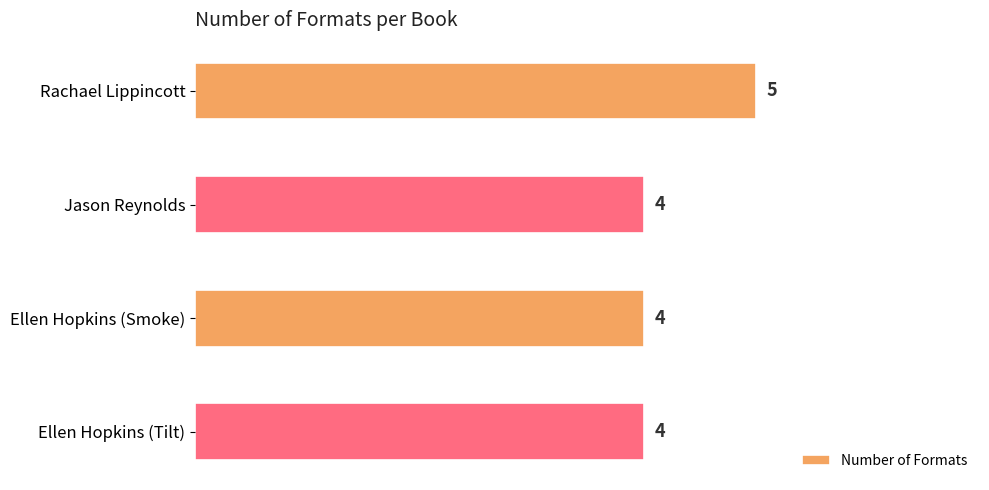

Reading top to bottom, list all the values displayed in this chart.

Rachael Lippincott=5	Jason Reynolds=4	Ellen Hopkins (Smoke)=4	Ellen Hopkins (Tilt)=4